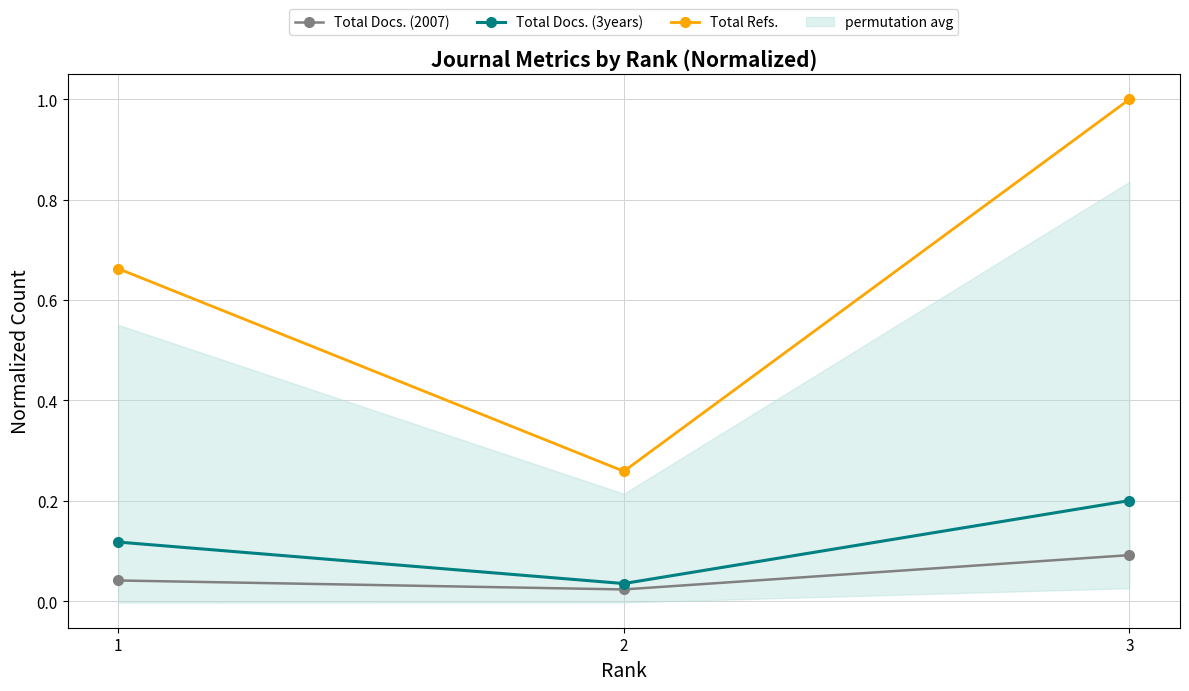

At how many categories does at least one series exceed 0?

3